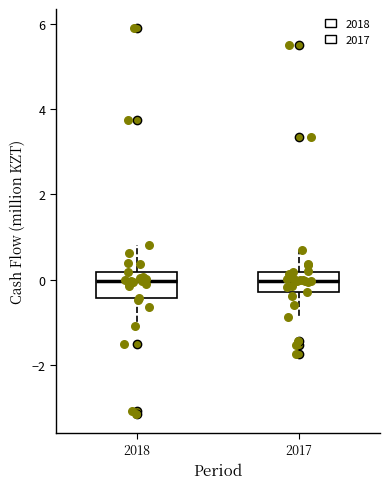

Where is the lower edge of the box at x = 2018 on the y-axis? The values are not printed on the chart, so give them approximately, as read against the axis.

-0.4